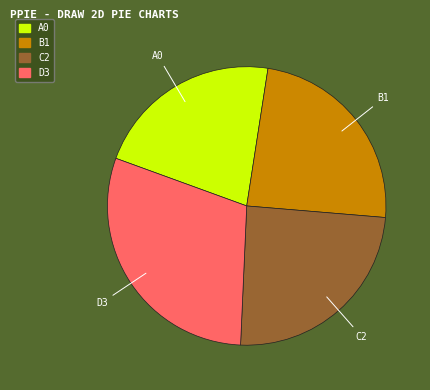

Does any single category account for the majority?

No